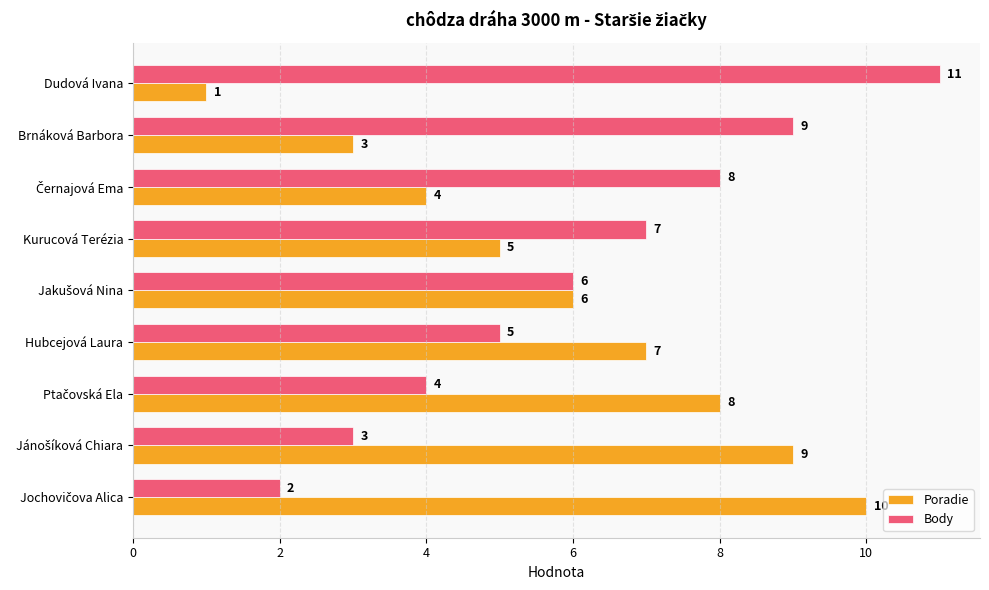

Rank the series by their average value, from highest to lowest.

Body, Poradie